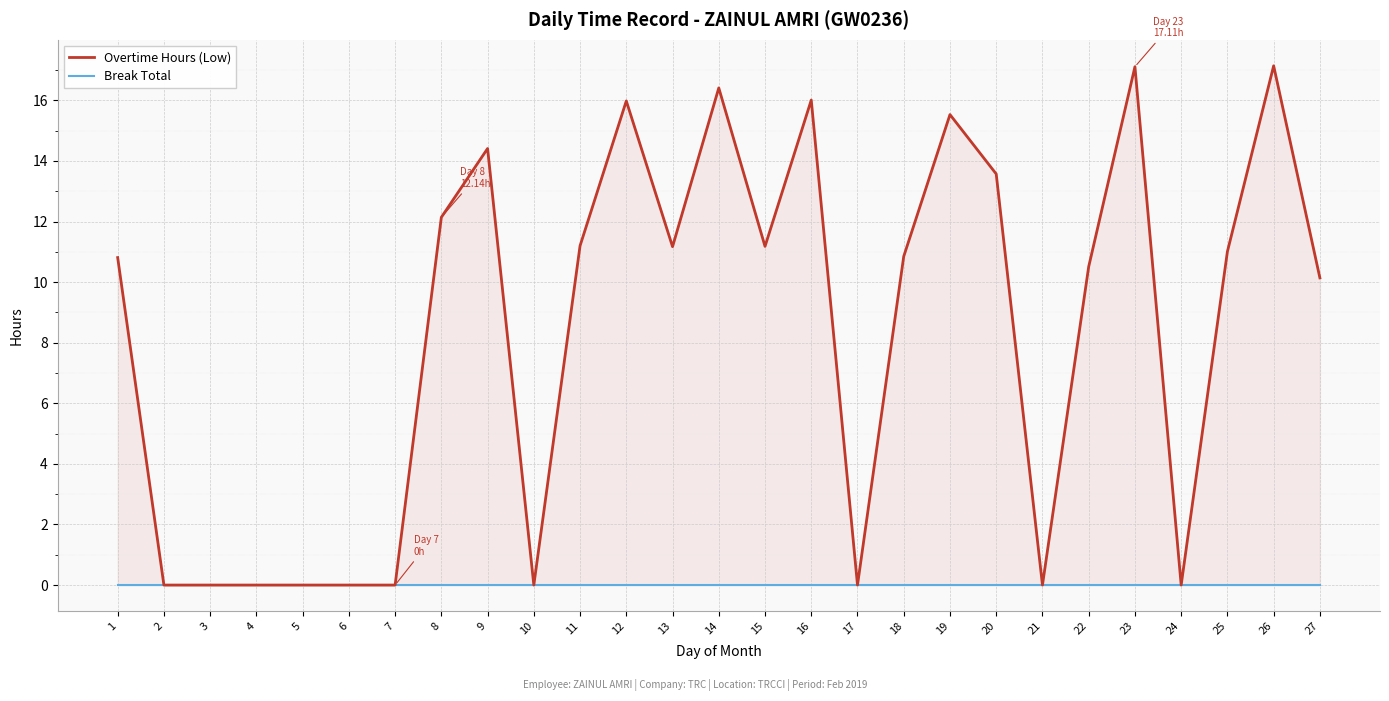

The value of Overtime Hours (Low) at 6 is 10.0. True or false?

False